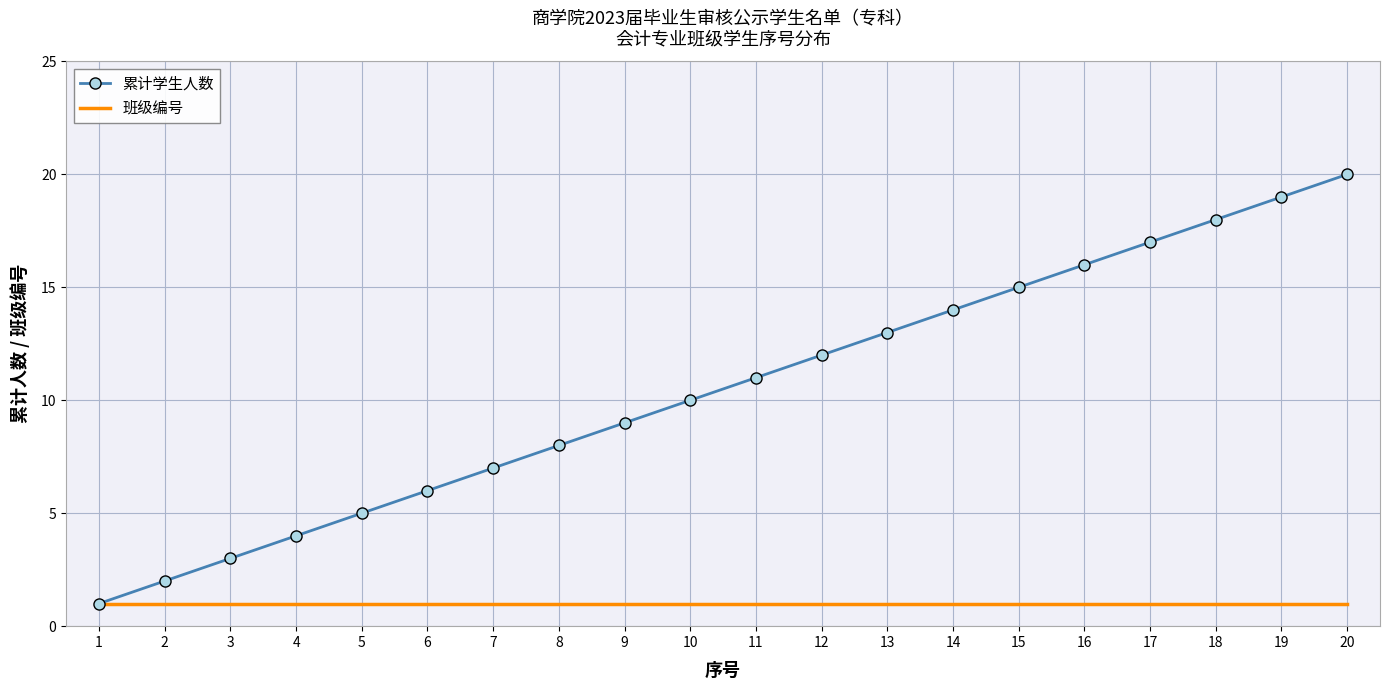

At which label is 累计学生人数 closest to 10?

10